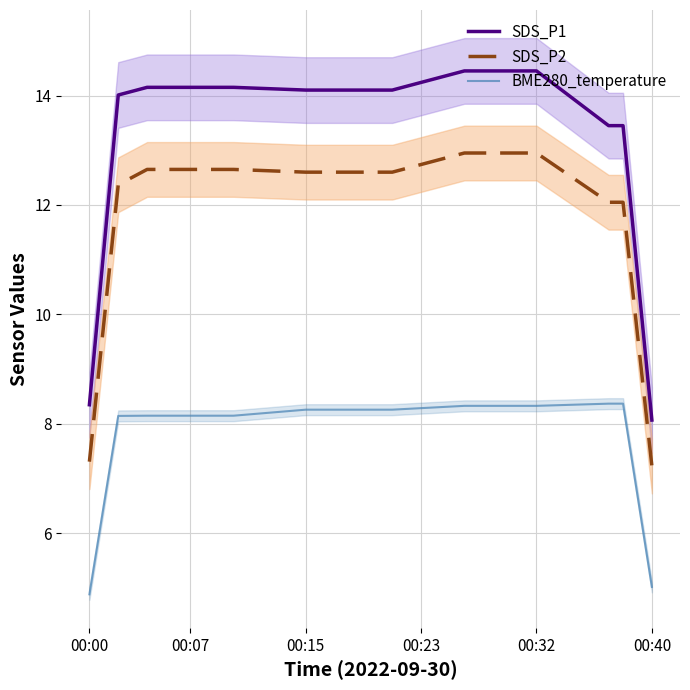

Which series has the largest total across all categories?

SDS_P1